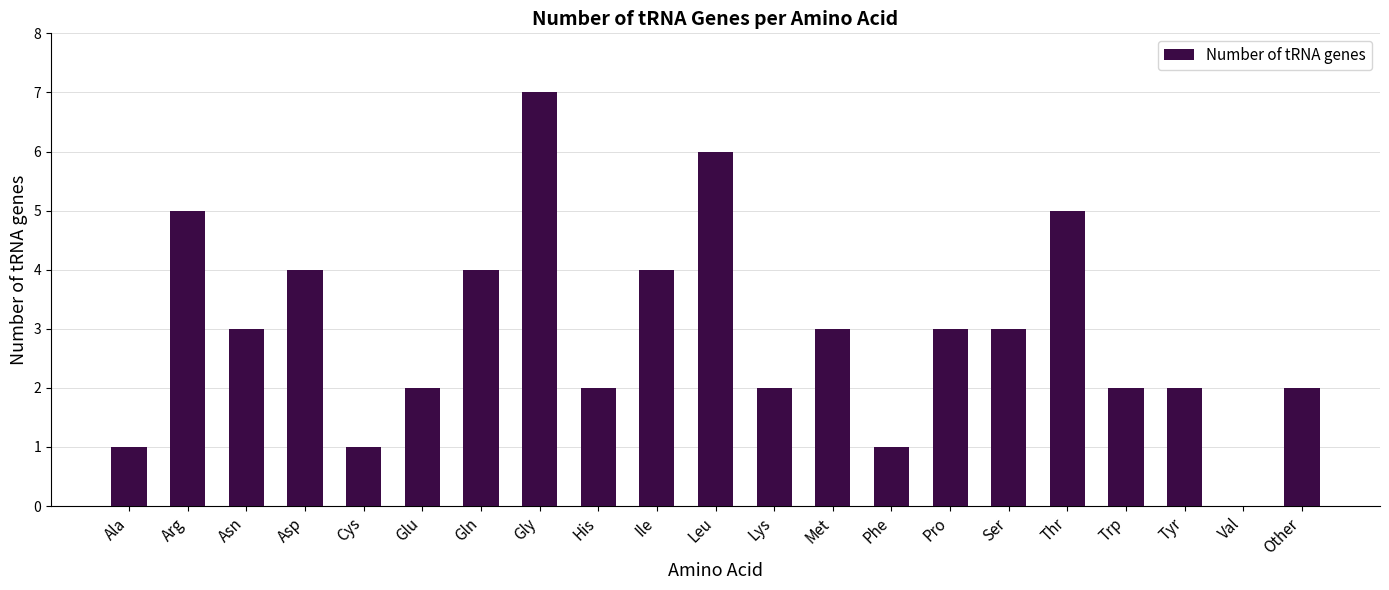

How many values are between 2 and 4?

13